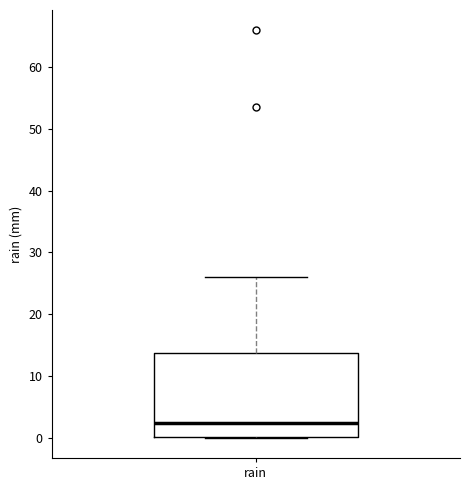

Transcribe this box plot: give where the median line is, the range the box spans, and where the two whiskers end, as read against the y-axis. The values are not printed on the chart, so give them approximately, as read against the axis.

median 2, box 0 to 14, whiskers 0 to 26